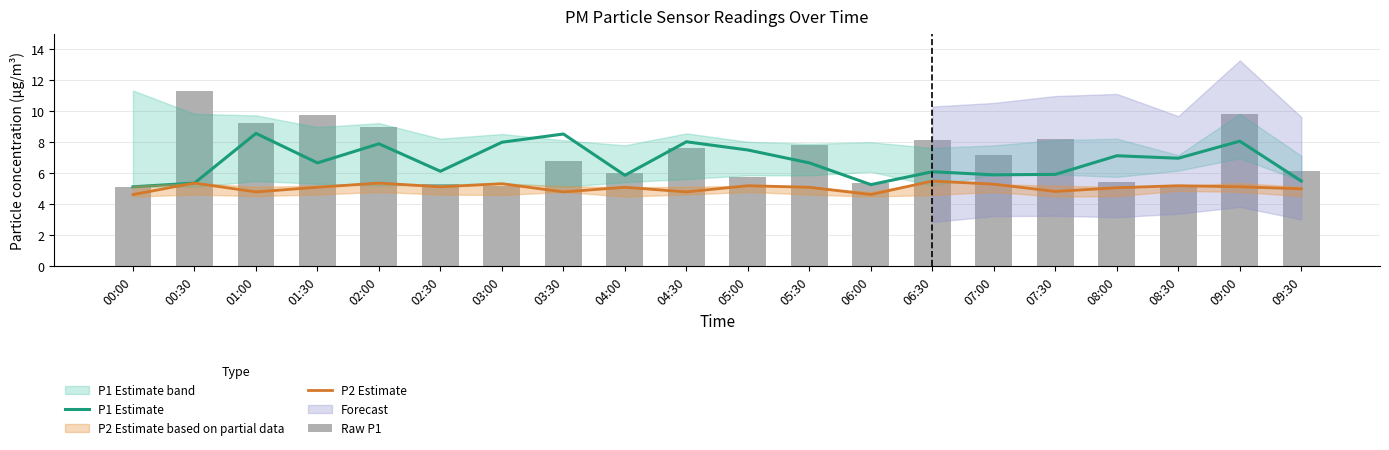

Rank the series by their maximum value, from highest to lowest.

Raw P1, P1 Estimate, P2 Estimate